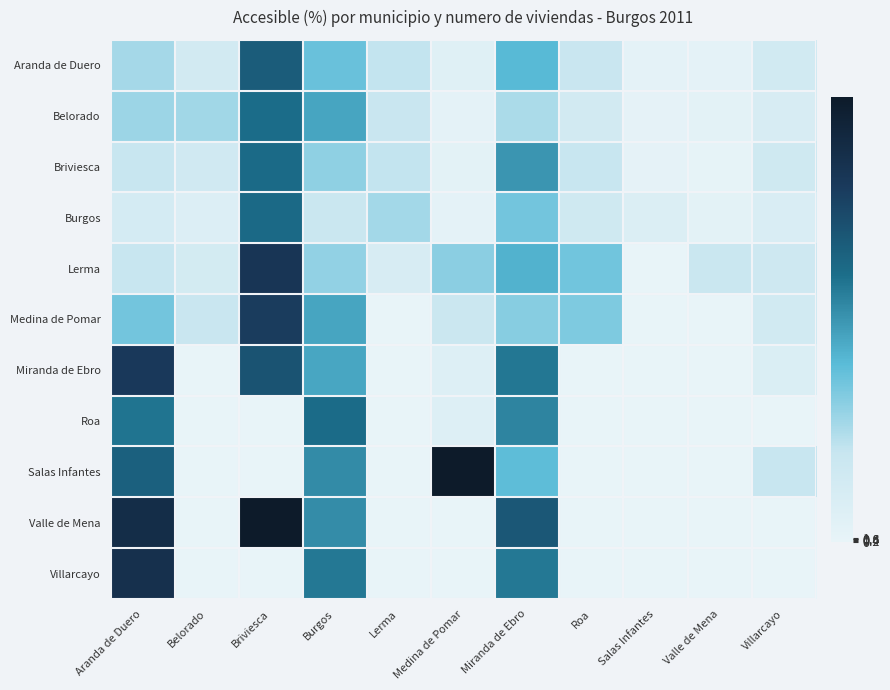

Which has a higher value, Aranda de Duero or Salas Infantes?

Aranda de Duero